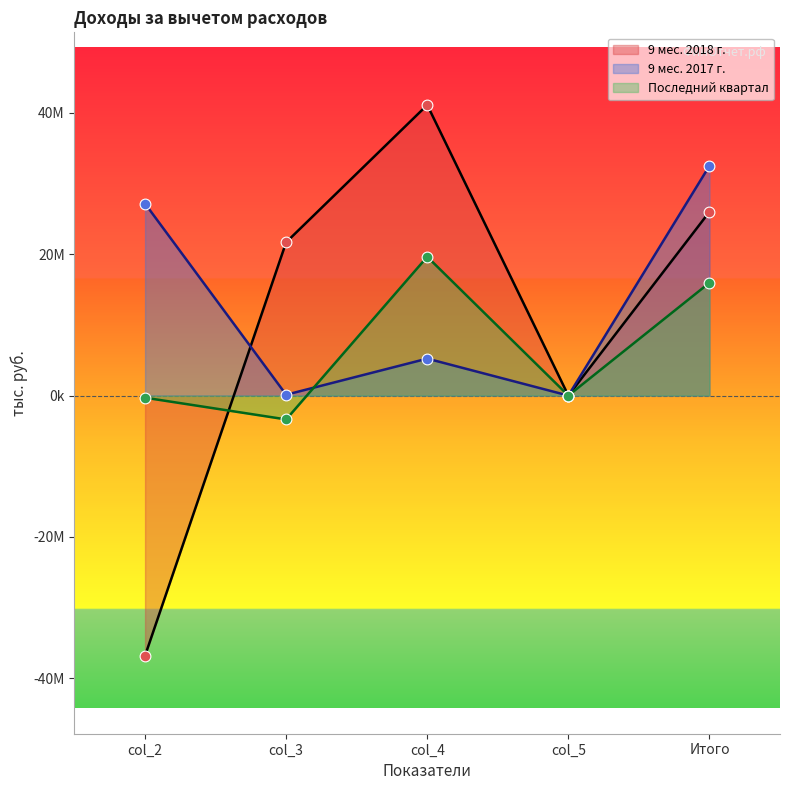

What is the total value across all series at col_2?

-9950000